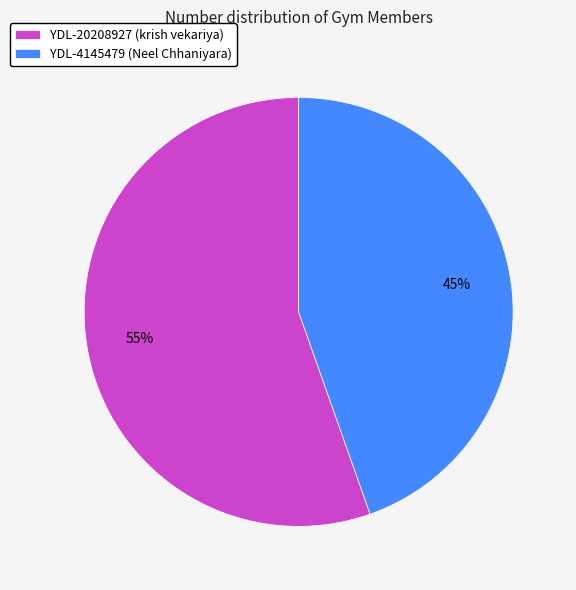

Do YDL-20208927 (krish vekariya) and YDL-4145479 (Neel Chhaniyara) together represent more than half of the pie?

Yes